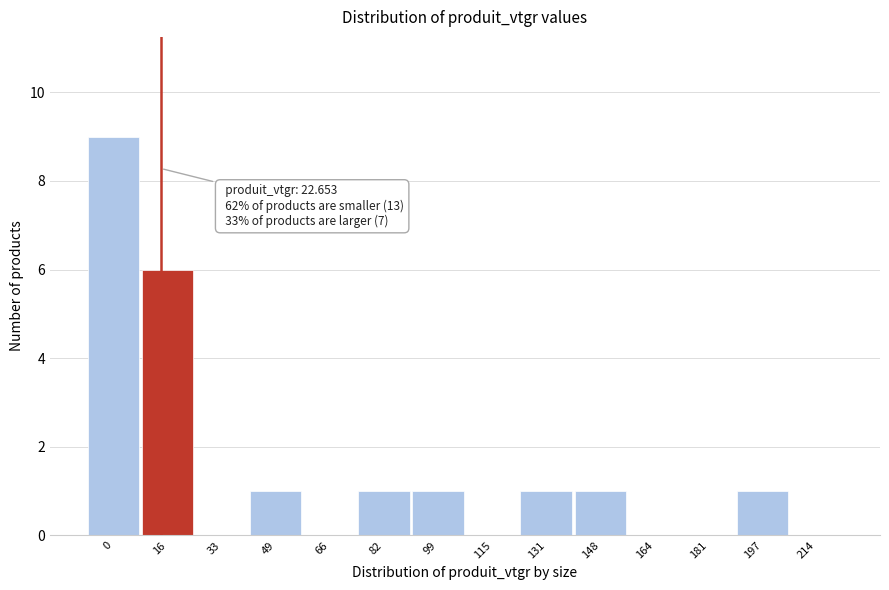

Reading right to left, list all the values displayed in this chart.

214=0	197=1	181=0	164=0	148=1	131=1	115=0	99=1	82=1	66=0	49=1	33=0	16=6	0=9